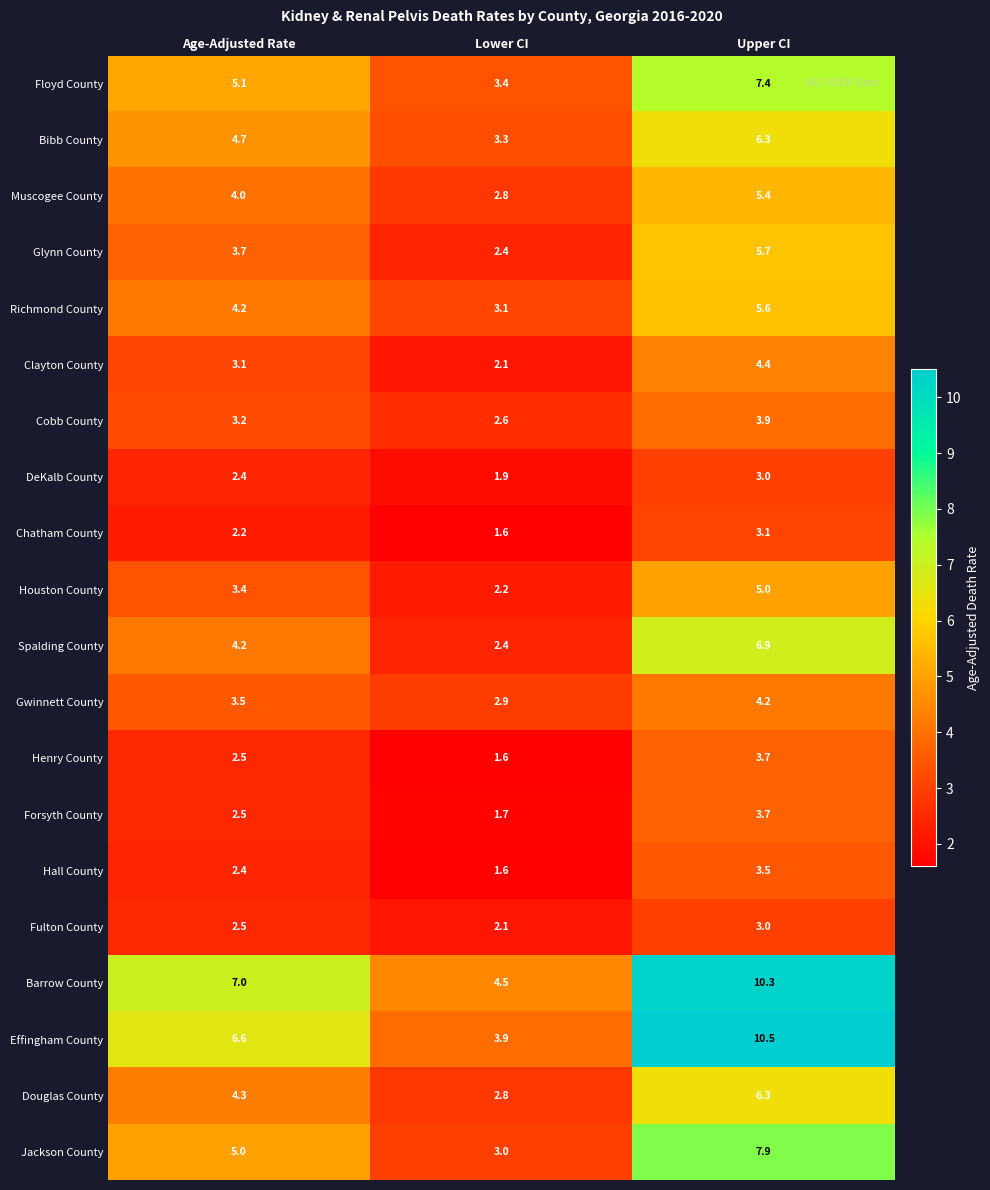

Which series has the widest spread of values?

Effingham County